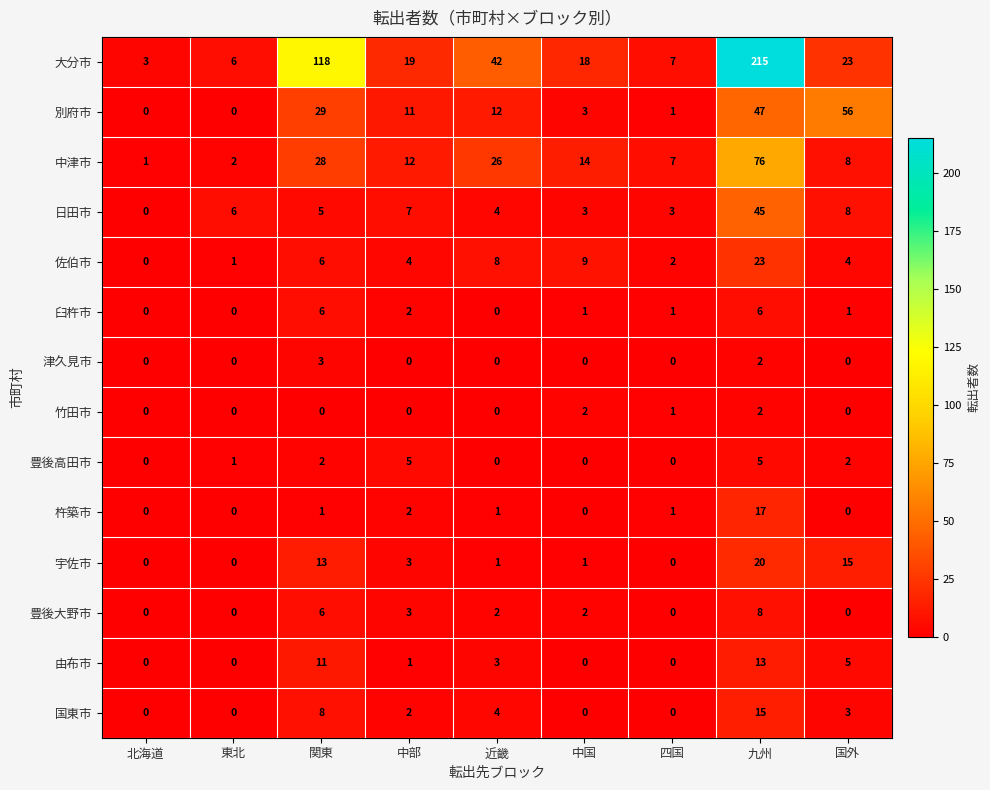

What is the average value of the 別府市 series?

18